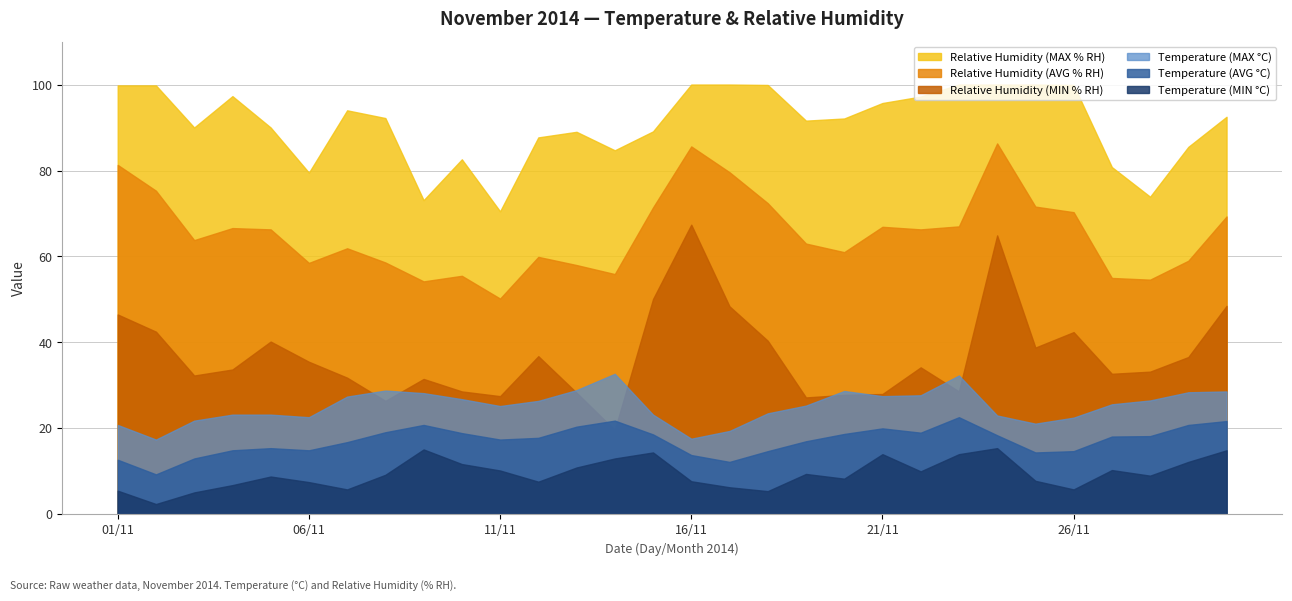

Which series has the largest range (max minus min)?

Relative Humidity (MIN % RH)